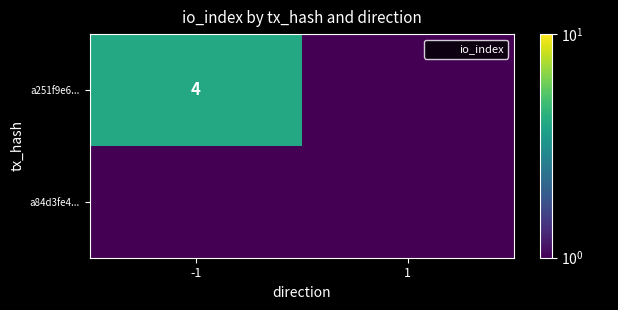

List the labels in order of a84d3fe4... value, largest first.

-1, 1